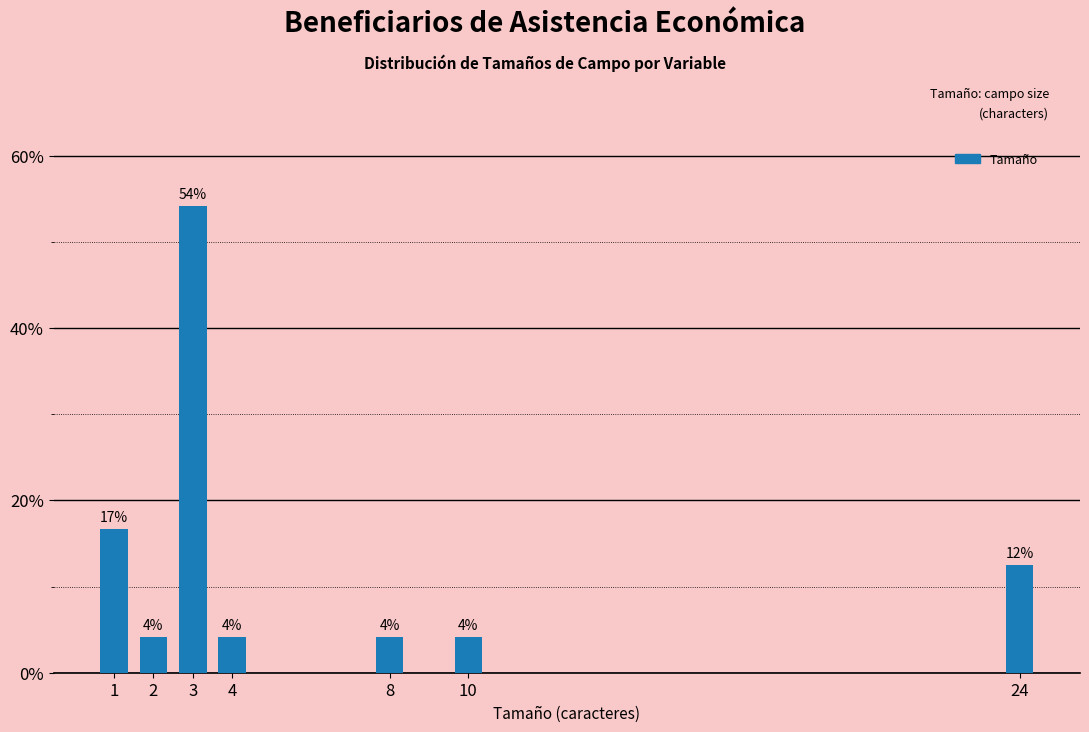

How many bars are there in total?

7